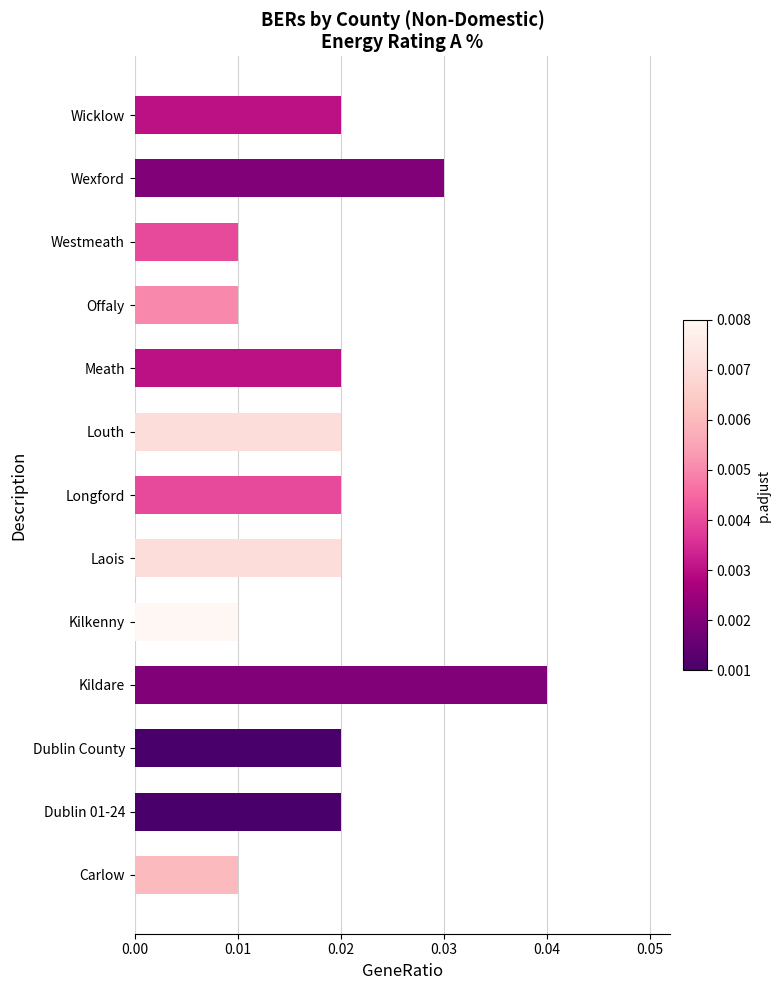

Are the bars grouped side by side (vs. stacked)?

No